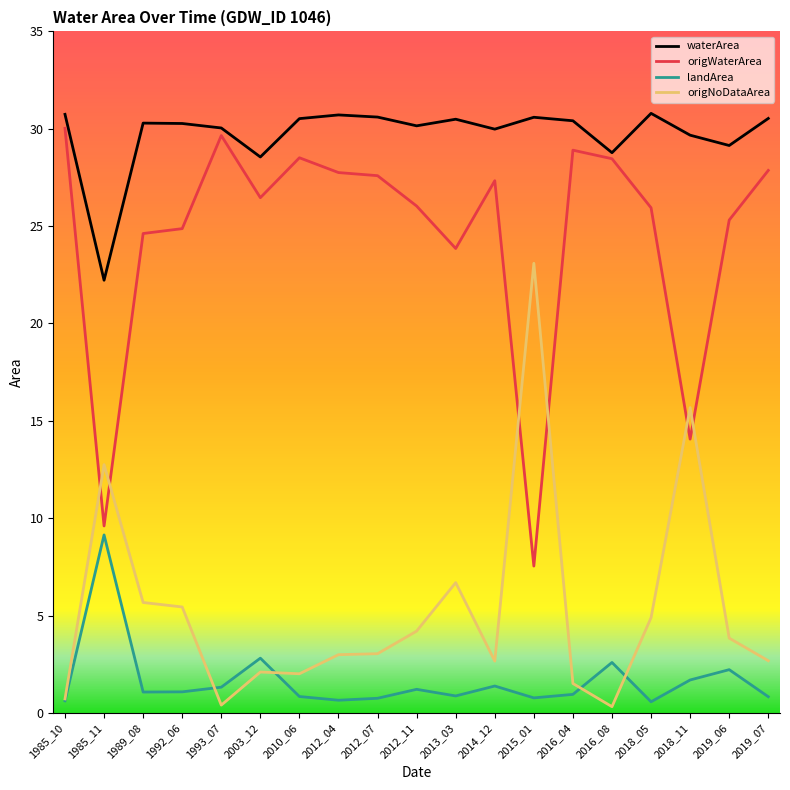

What are all the series names shown in the legend?

waterArea, origWaterArea, landArea, origNoDataArea